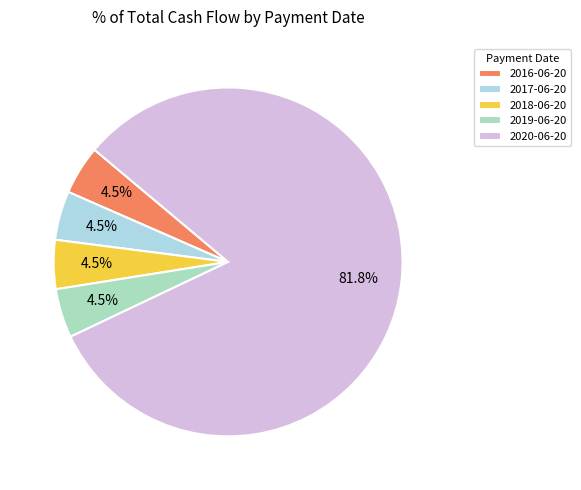

What is the total percentage of 2019-06-20 and 2017-06-20?

9.1%